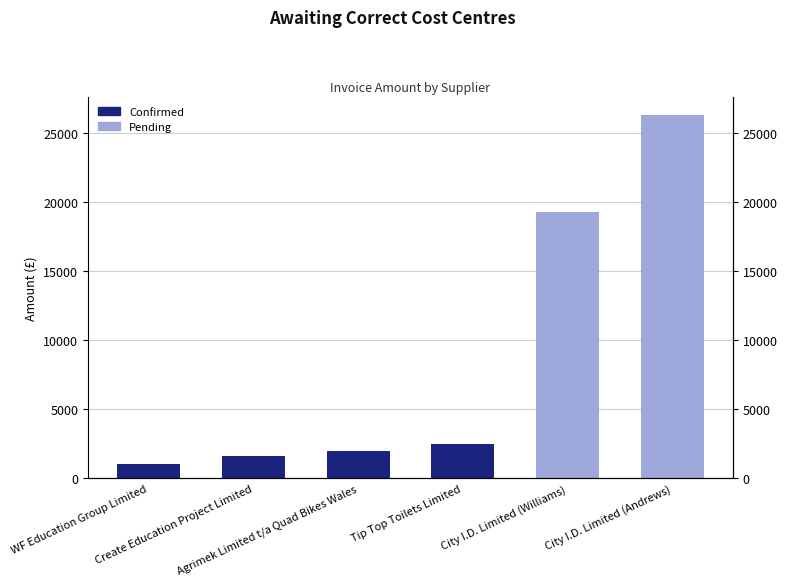

What is the ratio of the value at WF Education Group Limited to the value at Tip Top Toilets Limited?

0.4